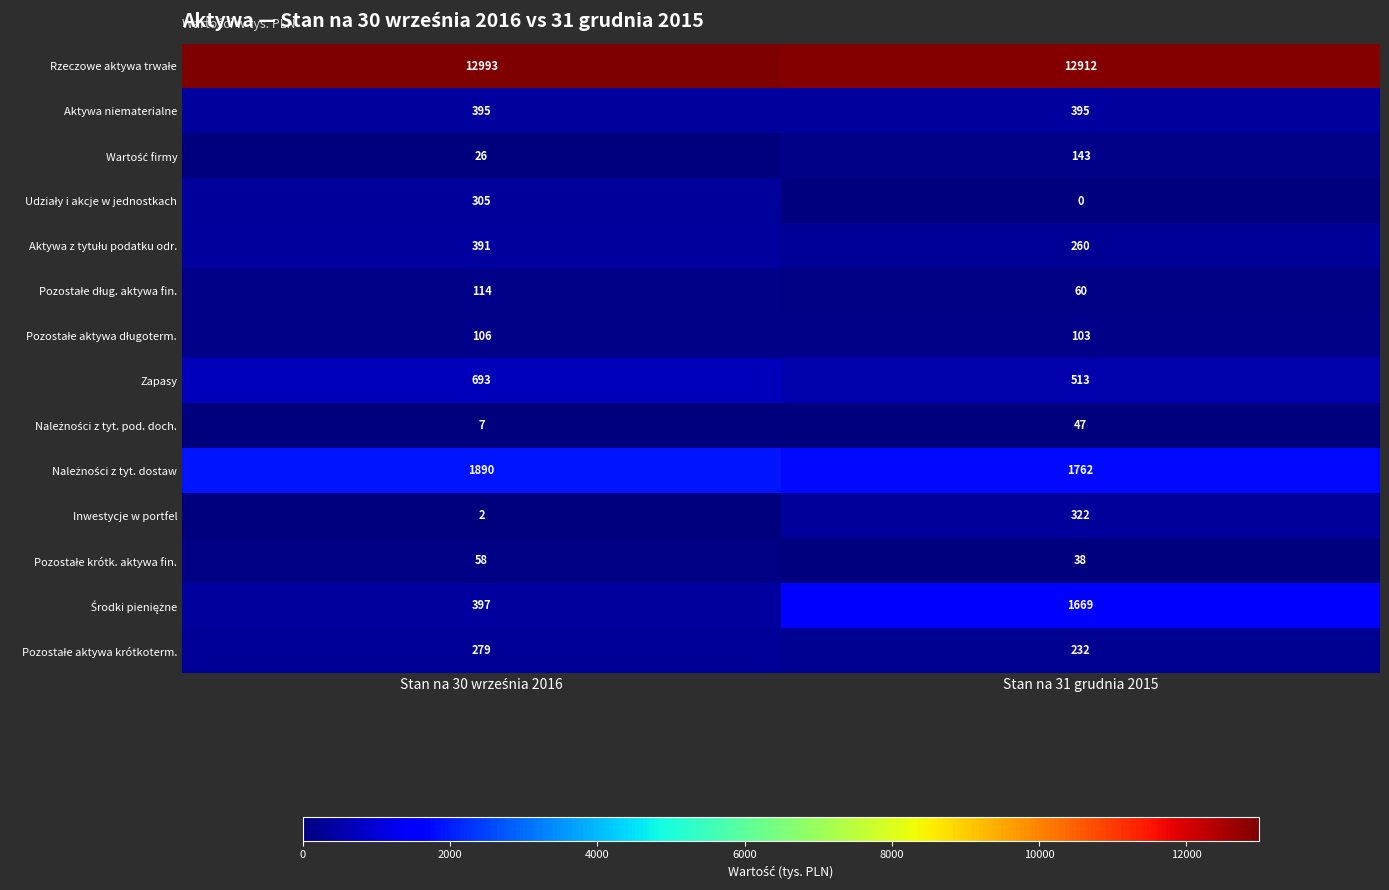

The value of Aktywa niematerialne at Stan na 31 grudnia 2015 is 271. True or false?

False